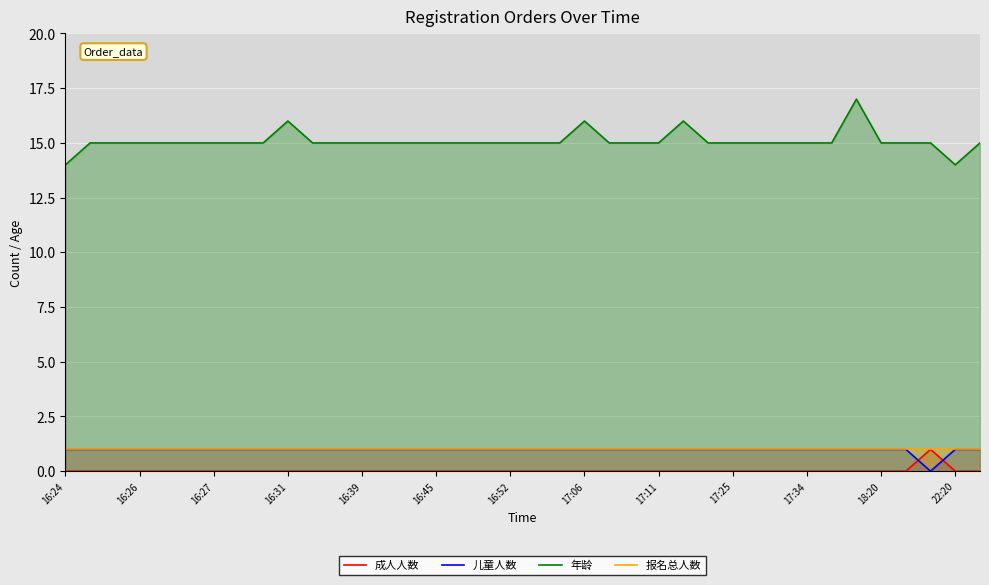

True or false: 儿童人数 and 报名总人数 intersect in this chart.

False